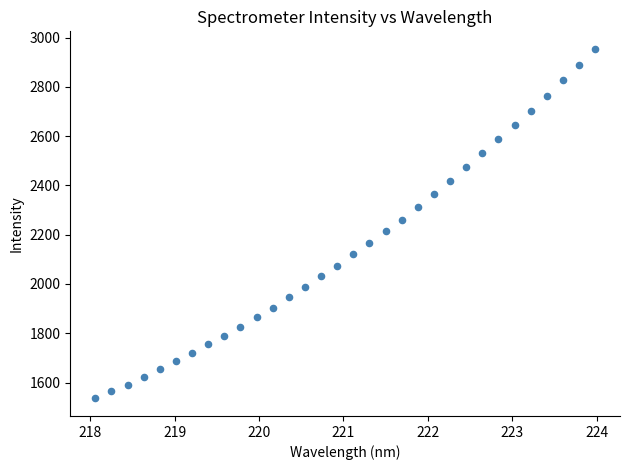

What is the range of X values (max minus min)?

5.9